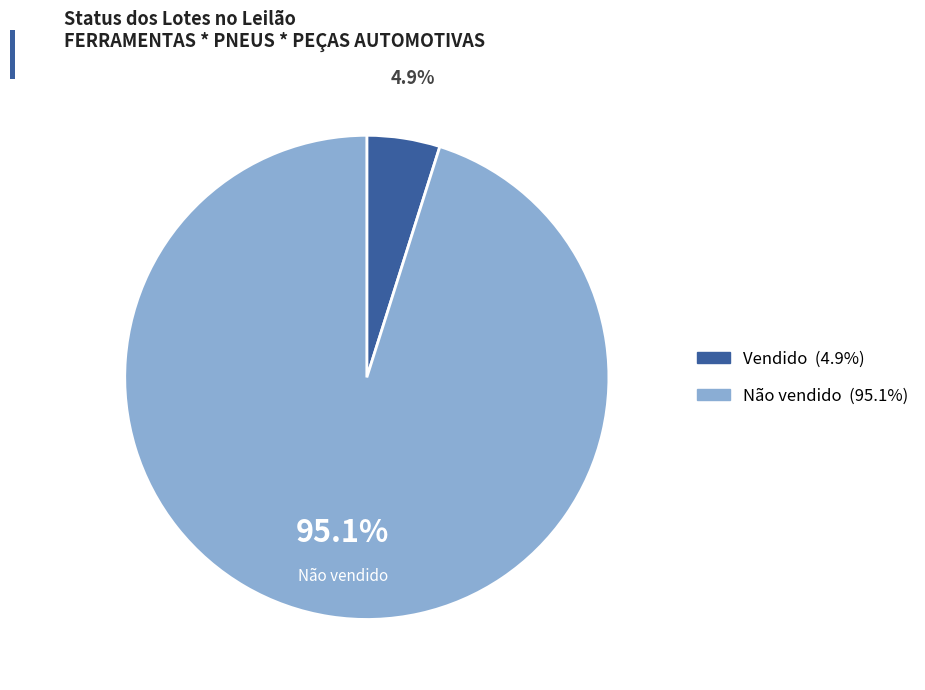

How many segments does this pie chart have?

2